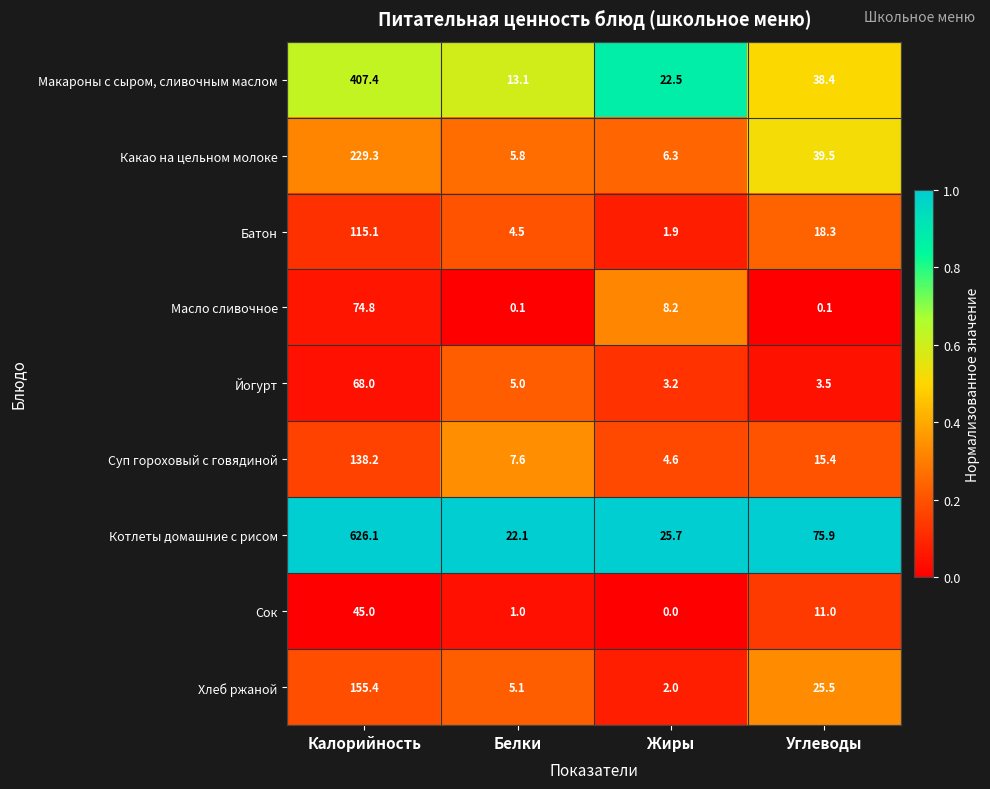

Which category has the highest value across all series?

Калорийность